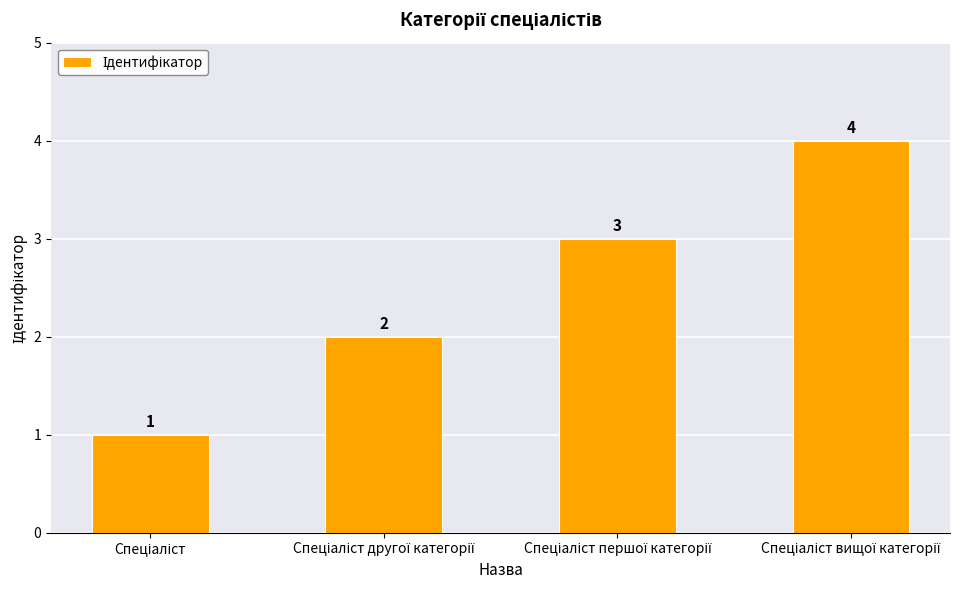

What is the difference between the maximum and minimum values?

3